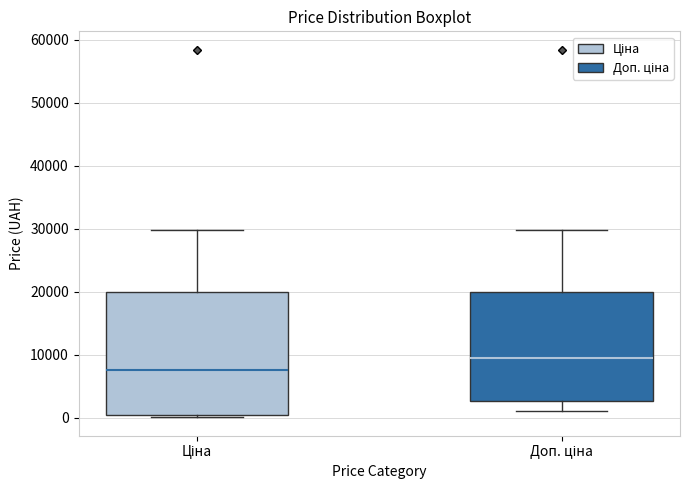

Reading left to right, transcribe this box plot: for each box, give where its median line is, the range the box spans, and where its two whiskers end, as read against the y-axis. The values are not printed on the chart, so give them approximately, as read against the axis.

Ціна: median 8000, box 0 to 20000, whiskers 0 (just below the box's lower edge) to 30000
Доп. ціна: median 10000, box 3000 to 20000, whiskers 1000 to 30000